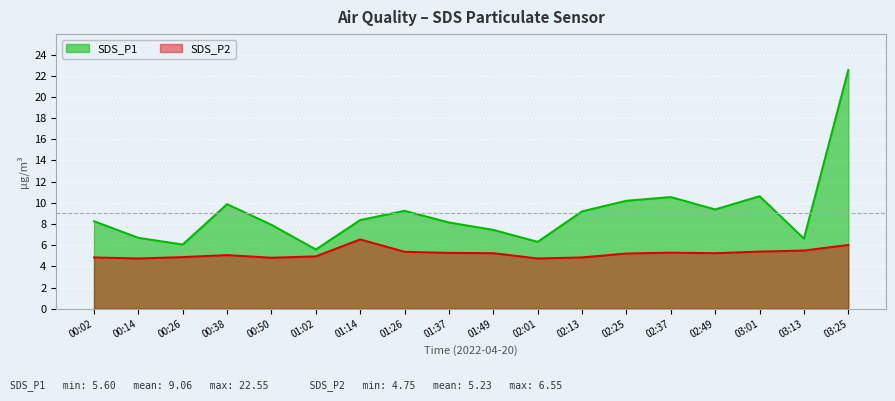

At which label does SDS_P2 first exceed 5?

00:38